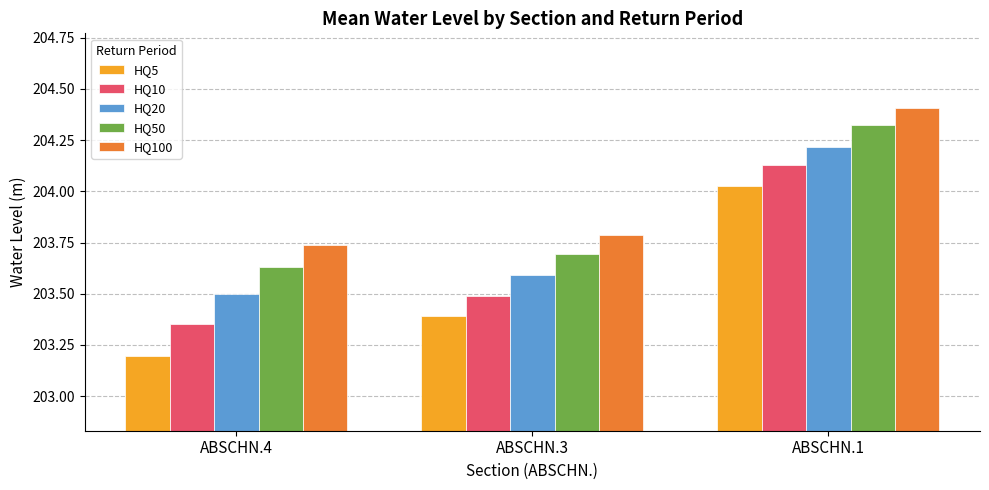

How many distinct data groups are displayed?

5